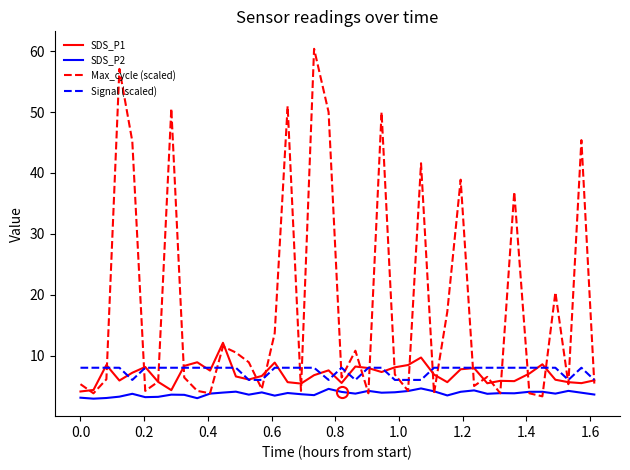

Which series has the largest total across all categories?

Max_cycle (scaled)